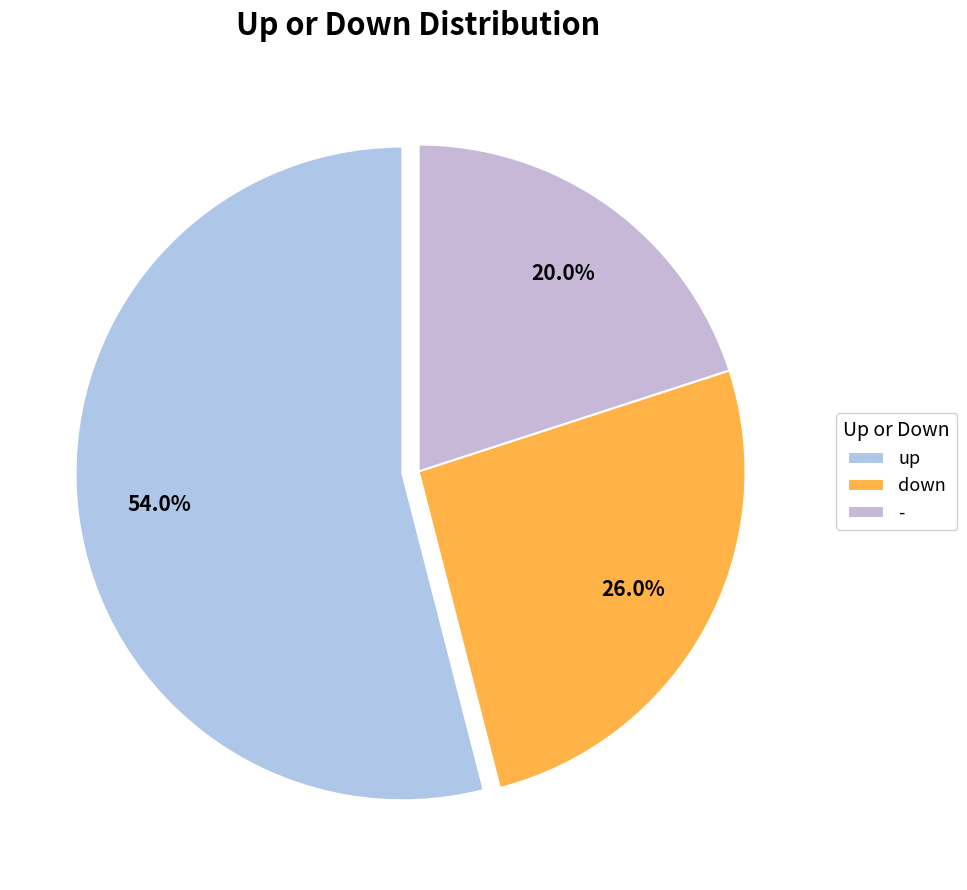

Does down account for over 50% of the chart?

No